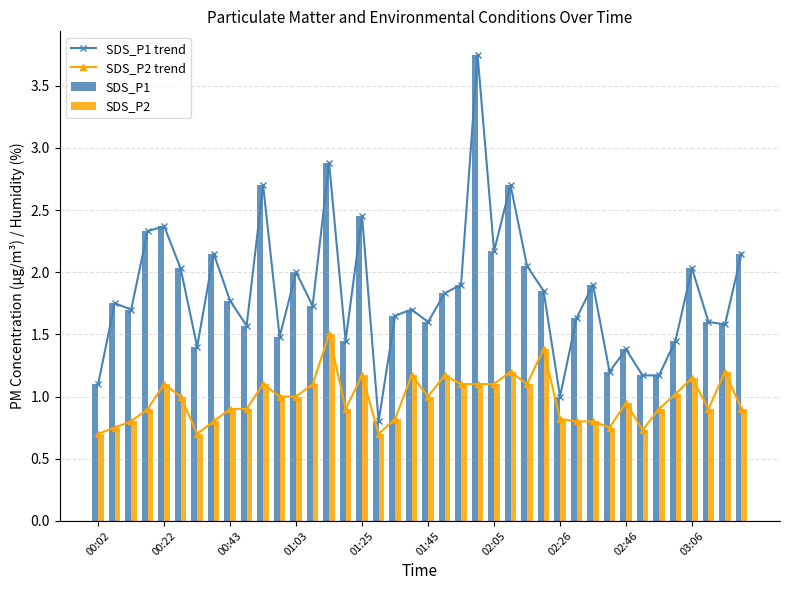

The SDS_P1 trend series shows 0.3 at 15. True or false?

False